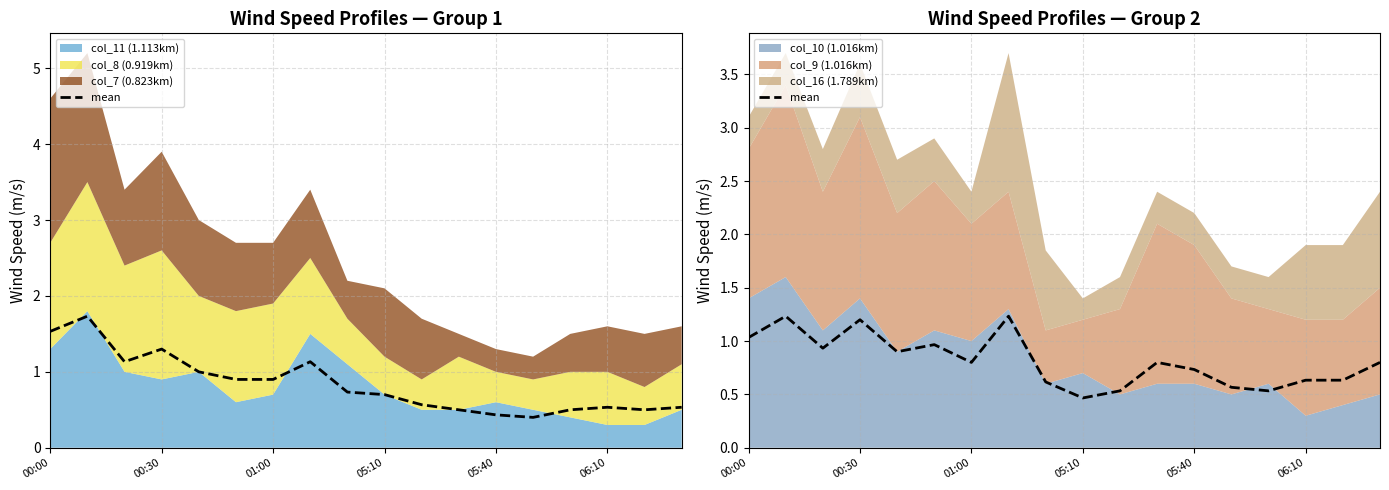

True or false: there are more than 2 points higher than both neighbors.

True